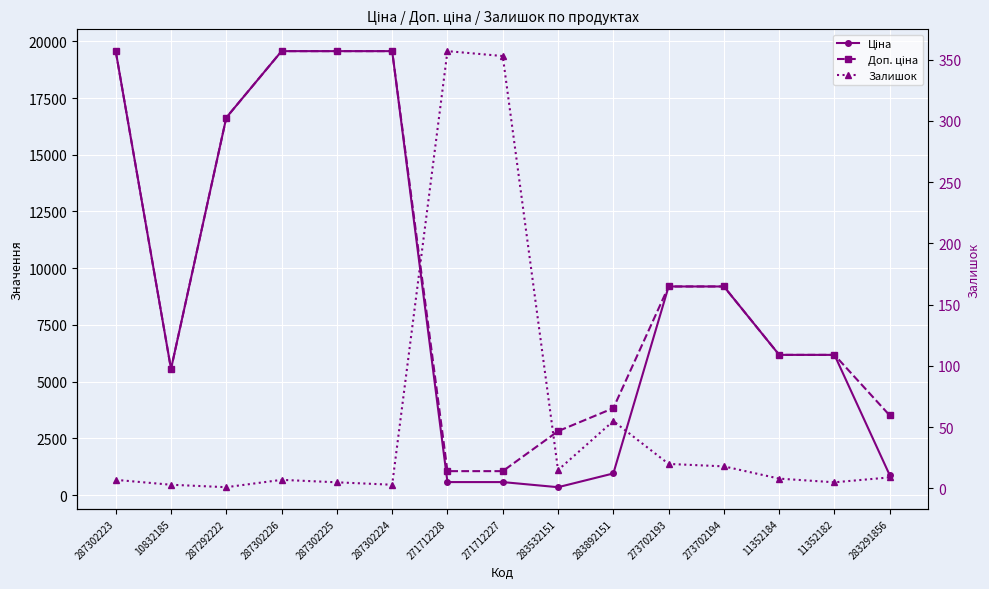

Where is the first local minimum for Залишок?

287292222